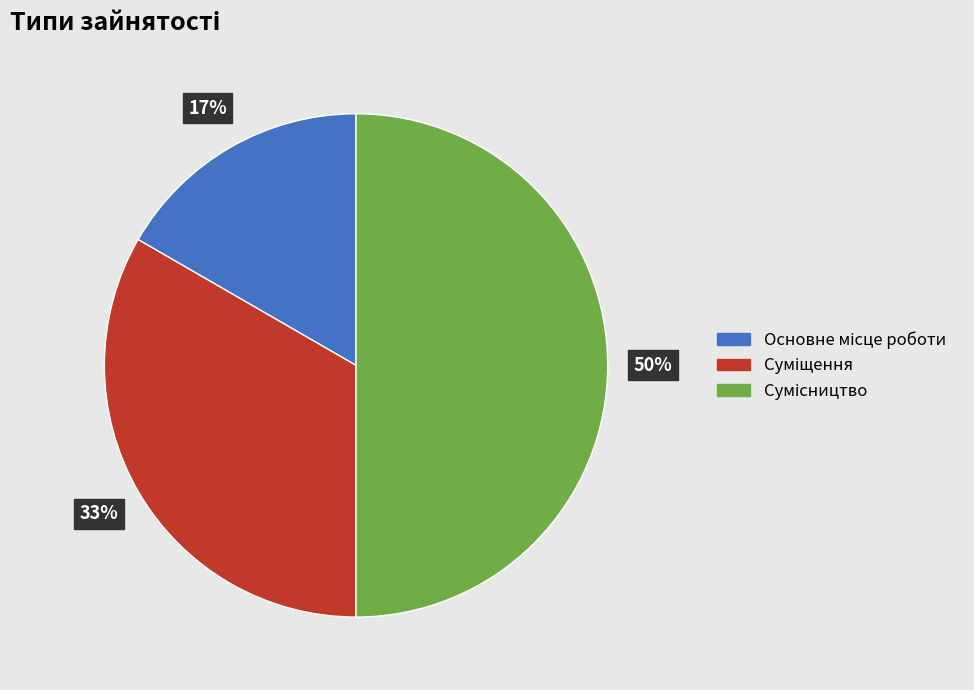

To the nearest percent, what is the average slice percentage?

33%